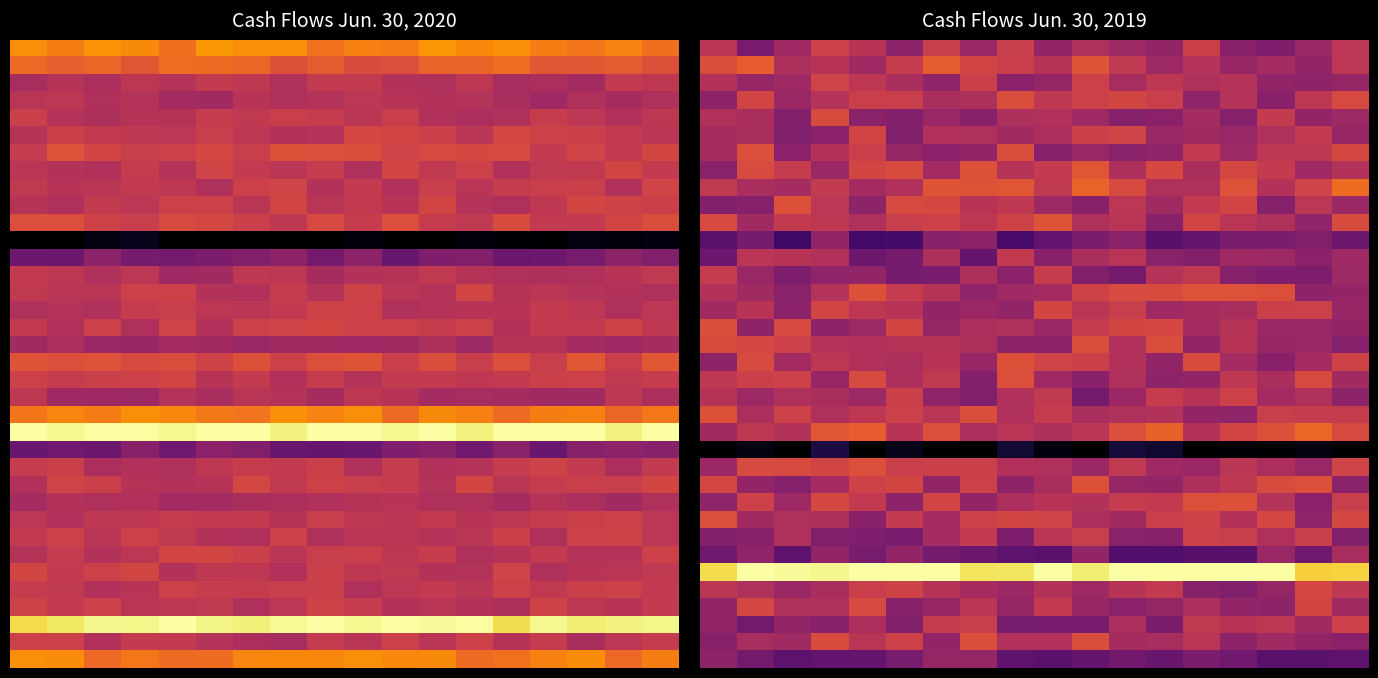

How many series are shown in this chart?

36